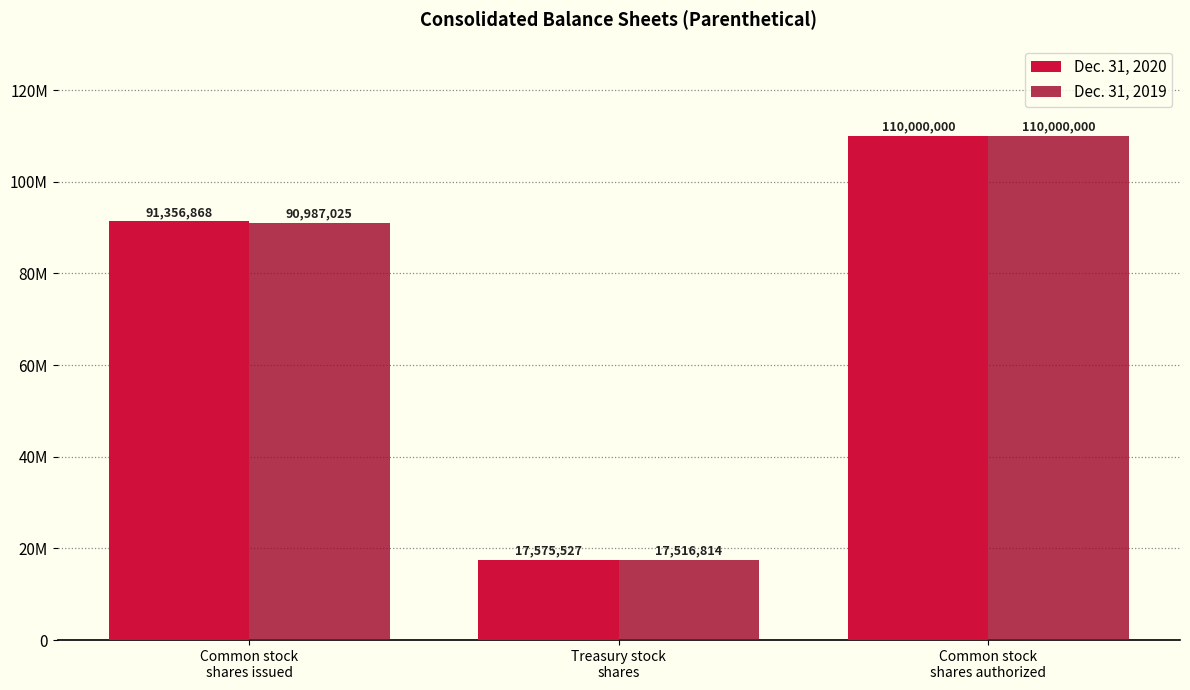

What are all the series names shown in the legend?

Dec. 31, 2020, Dec. 31, 2019